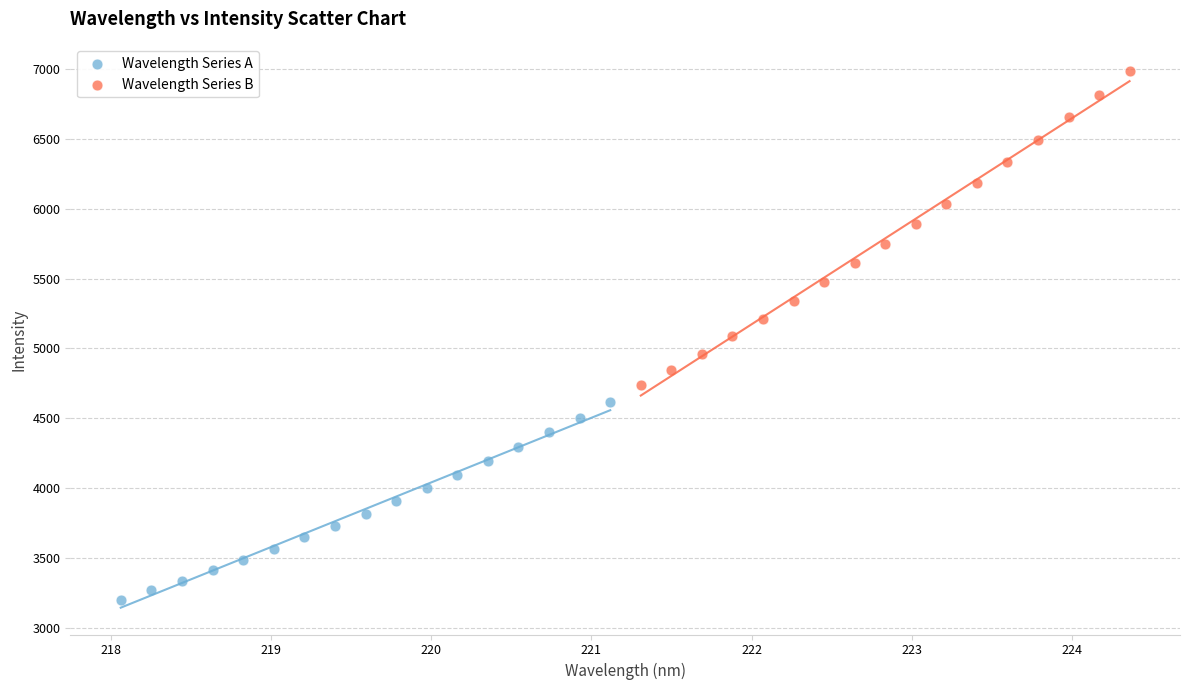

Which series has the widest spread of Y values?

Wavelength Series B